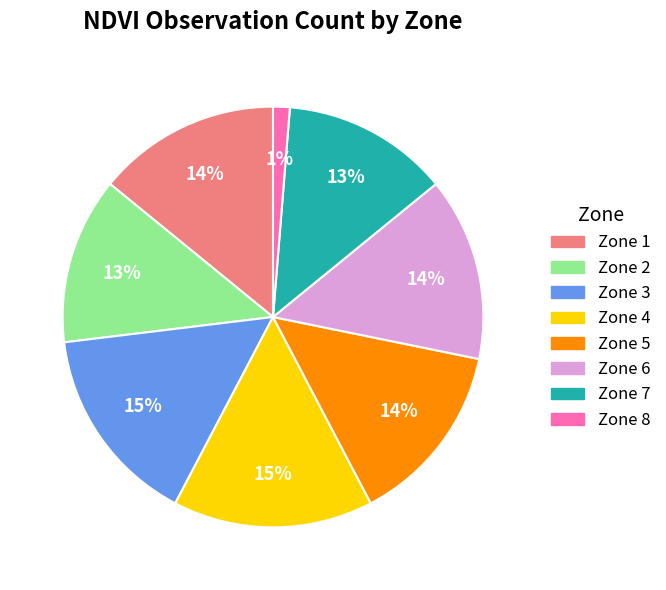

To the nearest percent, what is the difference between the Zone 8 and Zone 1 slice percentages?

13%